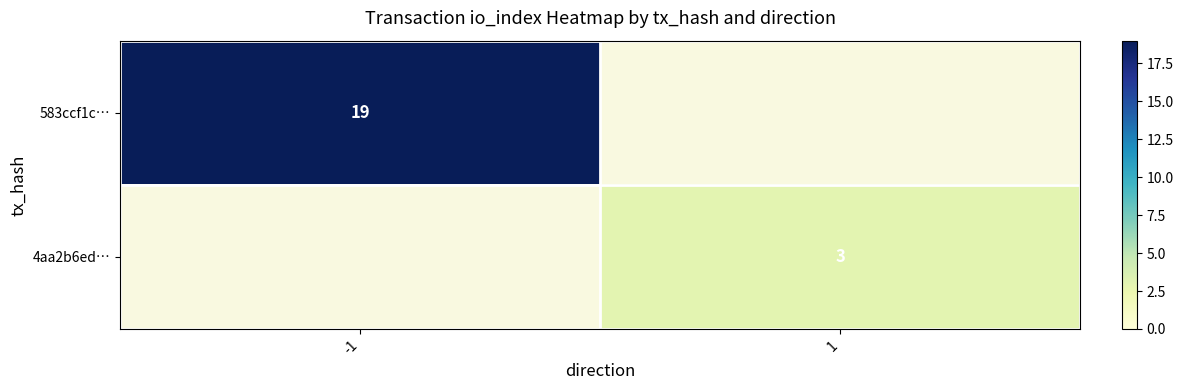

Is it true that 583ccf1c… equals 26.4 at -1?

False